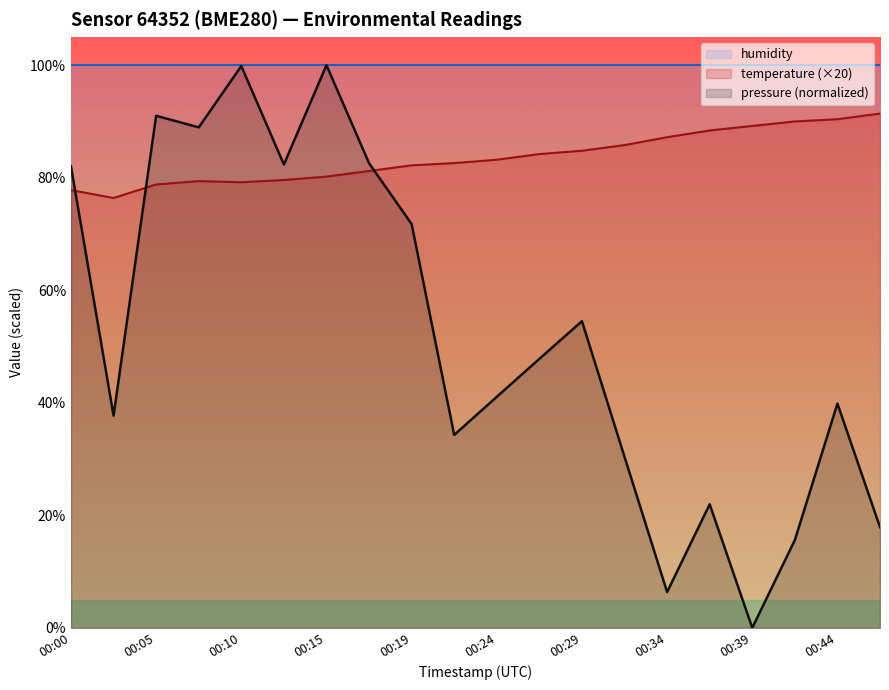

Where is the first local maximum for pressure_norm?

00:05